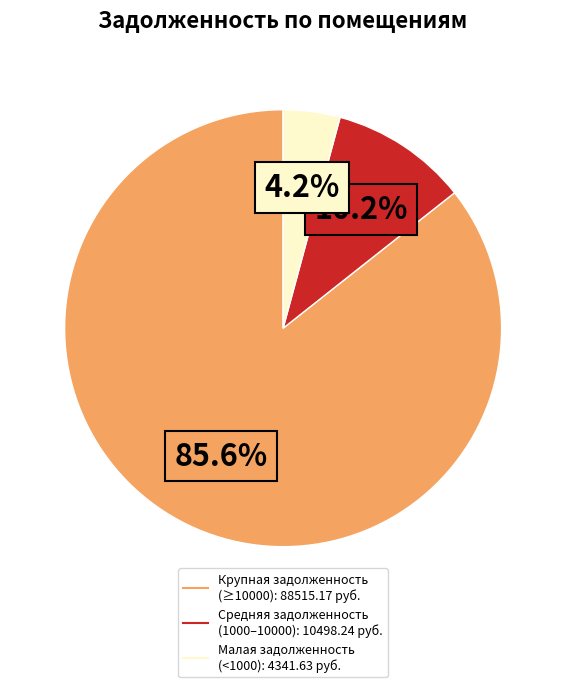

Is there a majority slice in this chart?

Yes